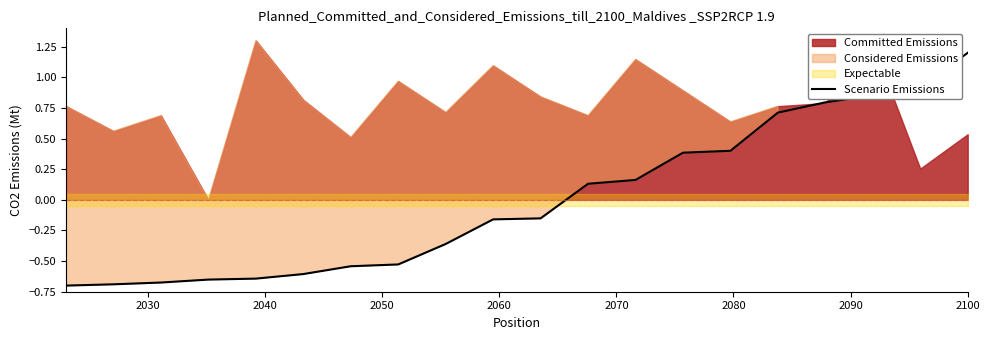

Does the chart have visible grid lines?

No